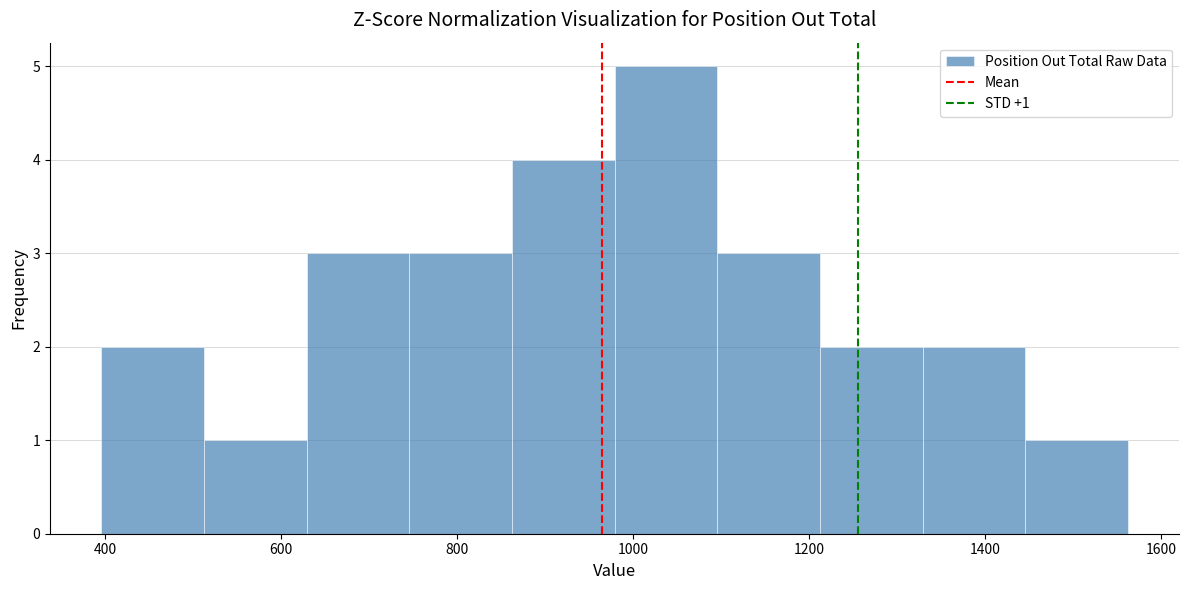

Which range on the x-axis has the tallest bar?

980 to 1100